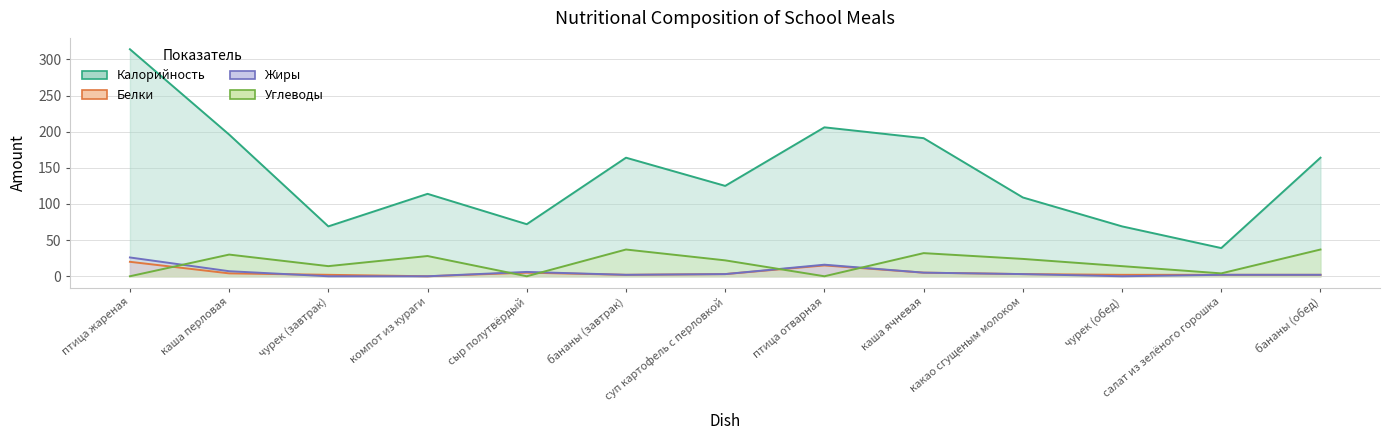

How many values in the Калорийность series are below 125?

6